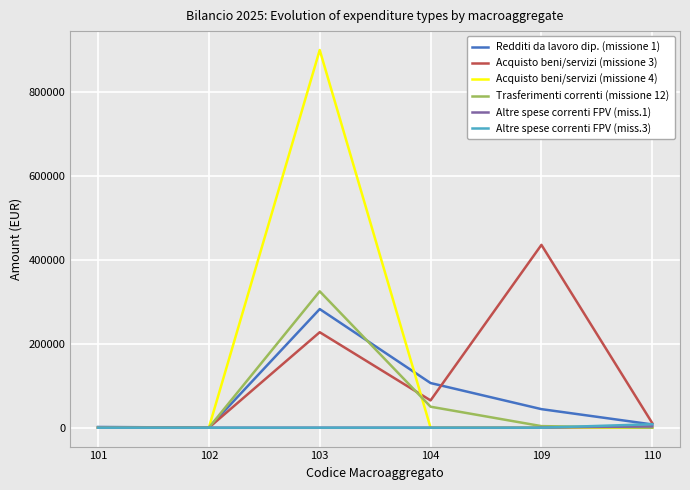

What is the sum of the Trasferimenti correnti (missione 12) values at 110 and 104?

50000.0